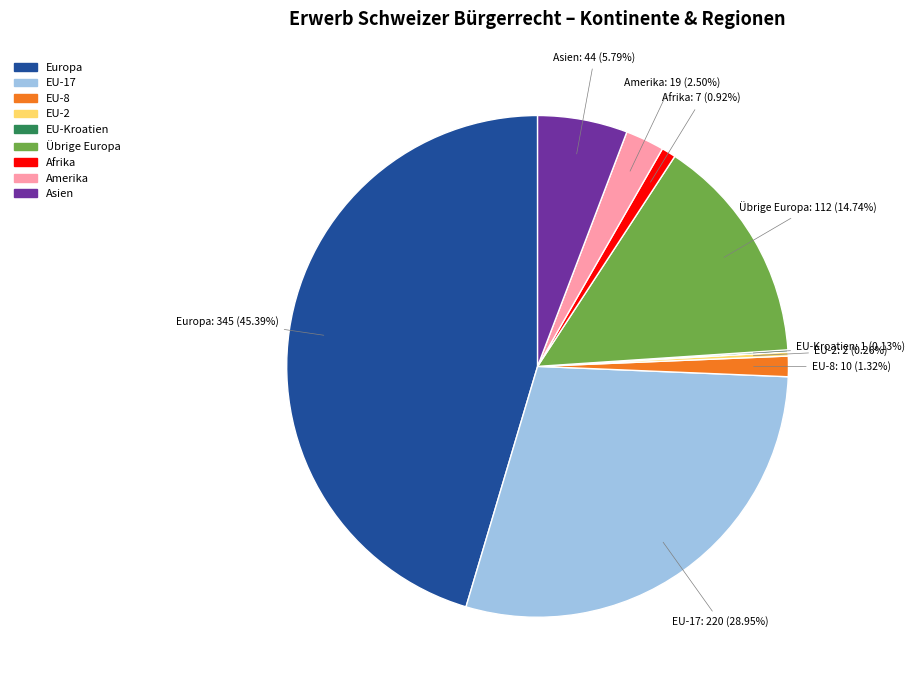

Is Asien the majority of the pie?

No